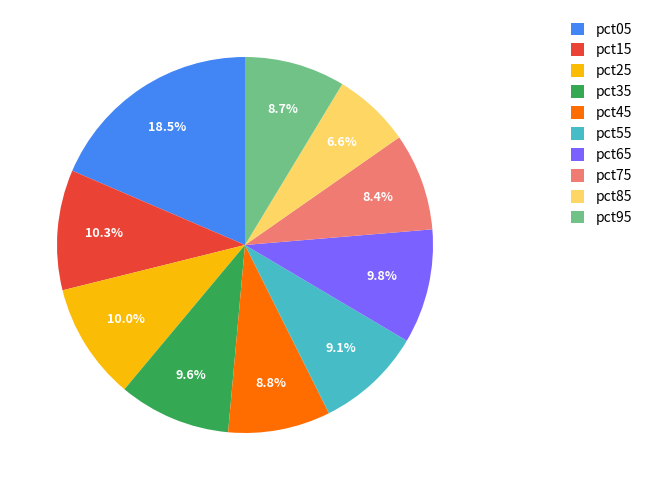

Is it true that pct45 is 19% of the pie?

False